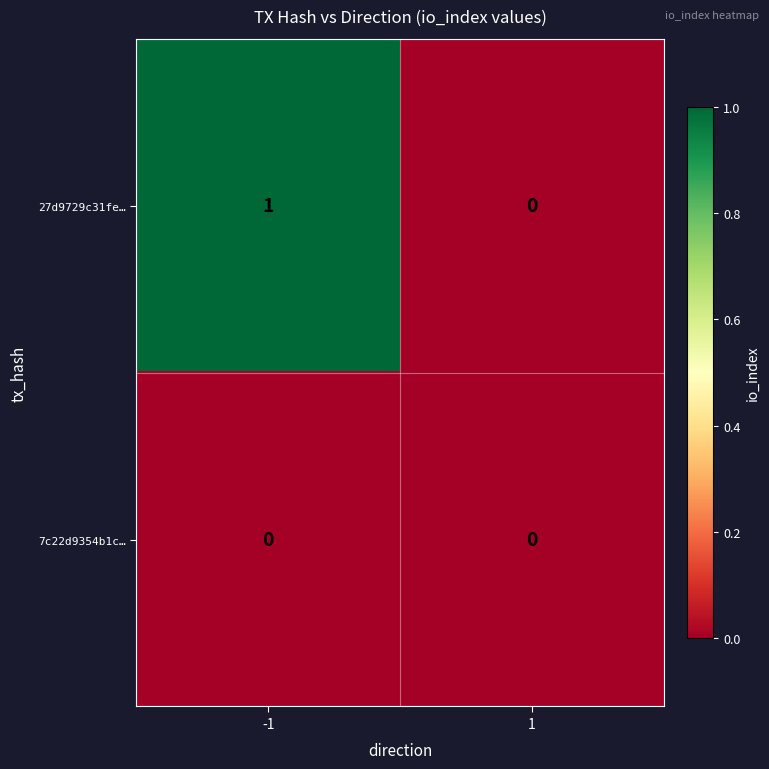

What is the spread (max minus min) of values at -1?

1